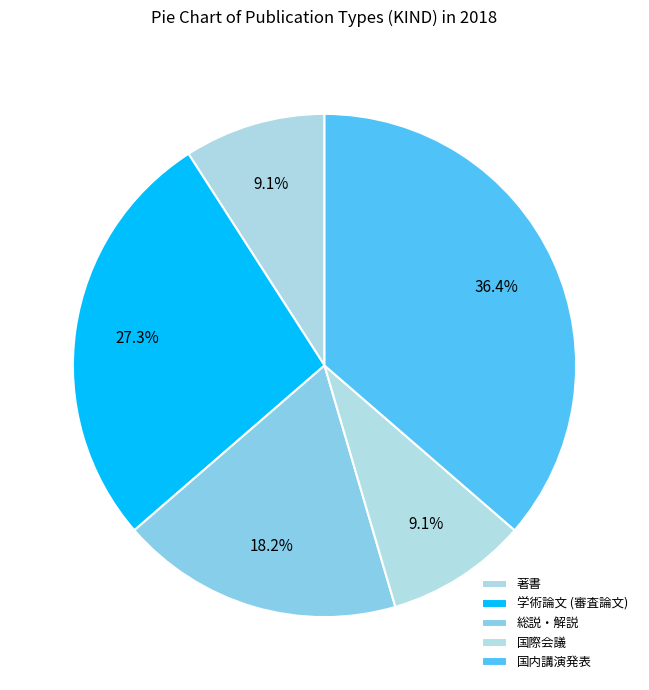

To the nearest percent, what is the average slice percentage?

20%